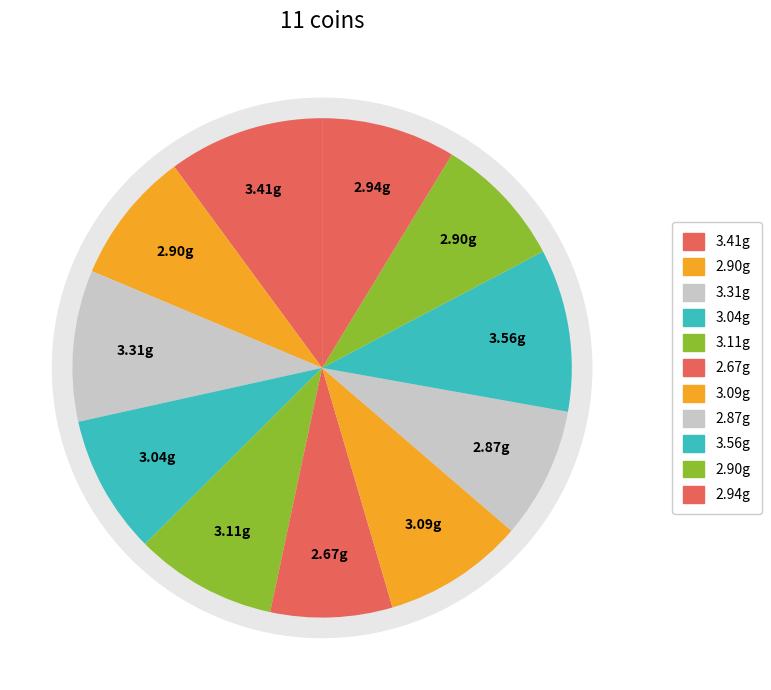

How many slices are in this pie chart?

11